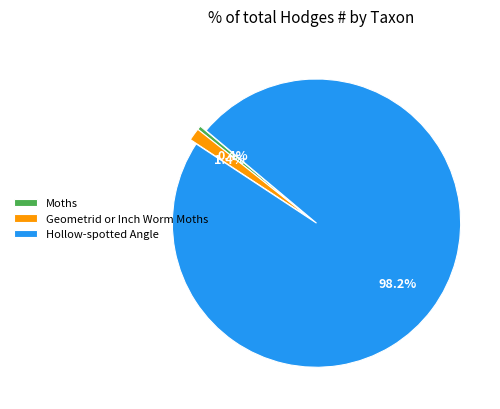

Which category has the biggest portion of the pie?

Hollow-spotted Angle